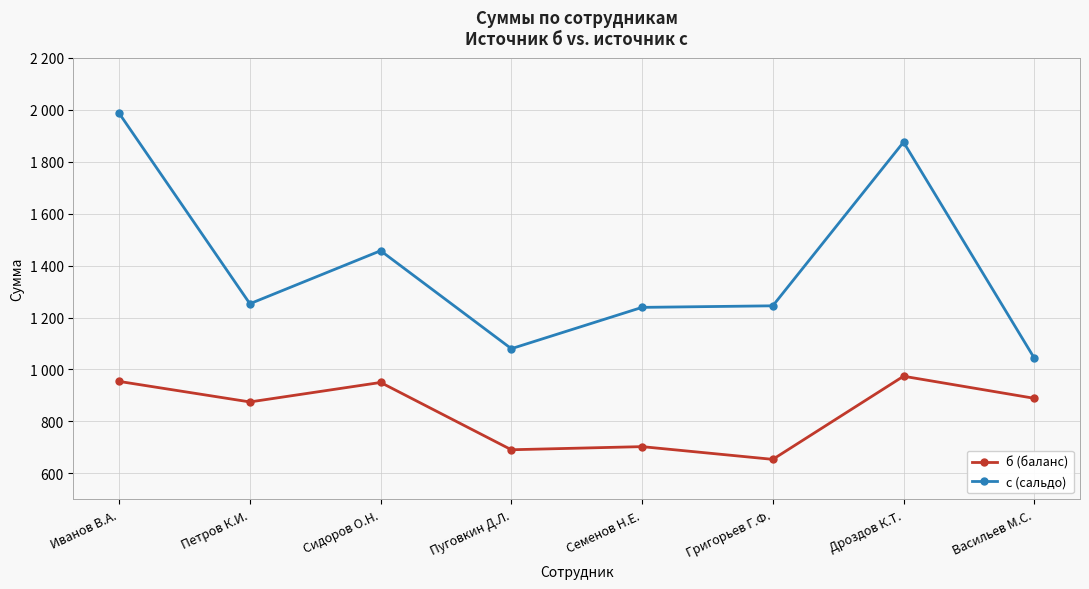

In б (баланс), how many points are lower than both neighbors (excluding endpoints)?

3